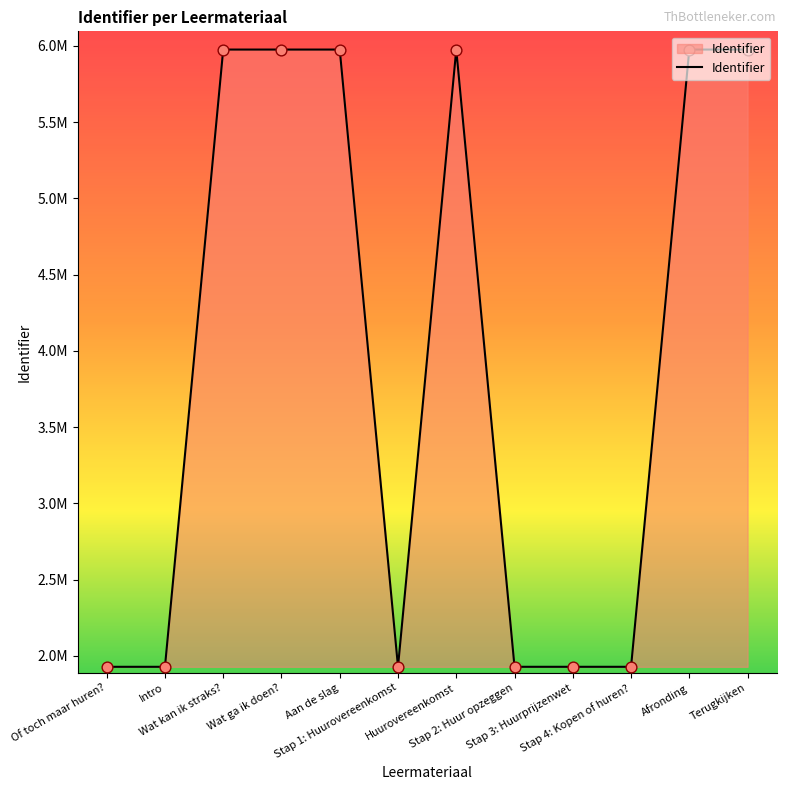

Which has a higher value, Huurovereenkomst or Terugkijken?

Terugkijken